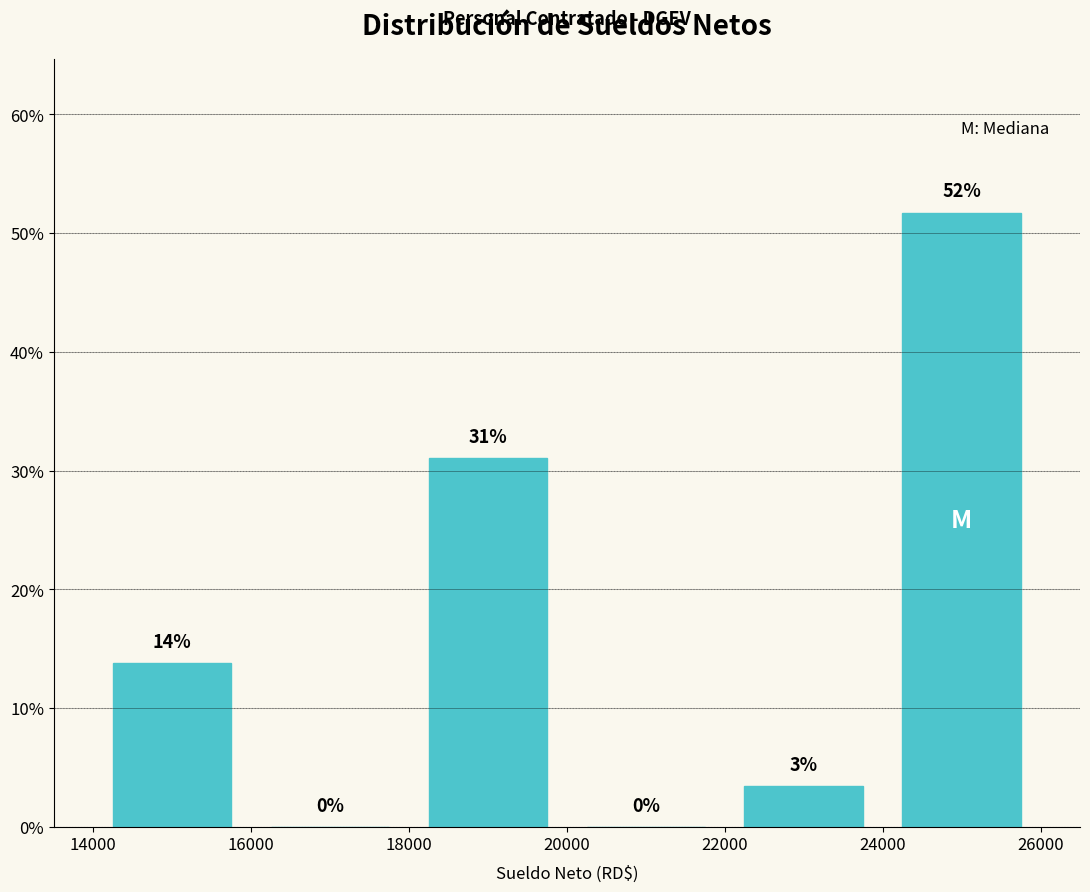

Over which range of the x-axis is the bar tallest?

24000 to 26000